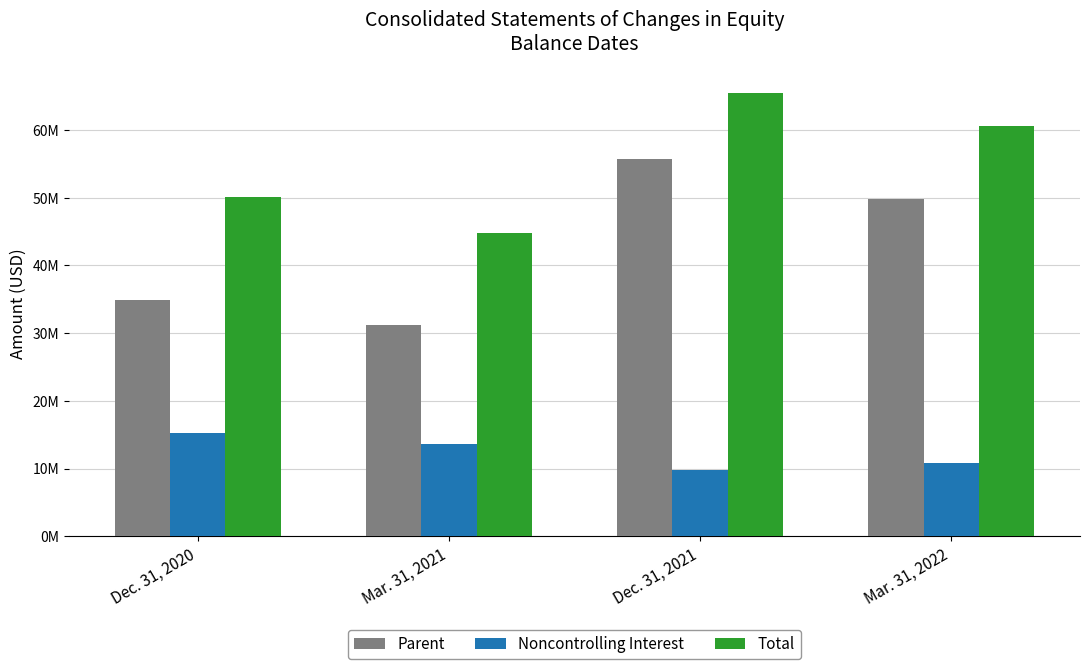

What is the difference between the maximum and minimum values in the Noncontrolling Interest series?

5426057